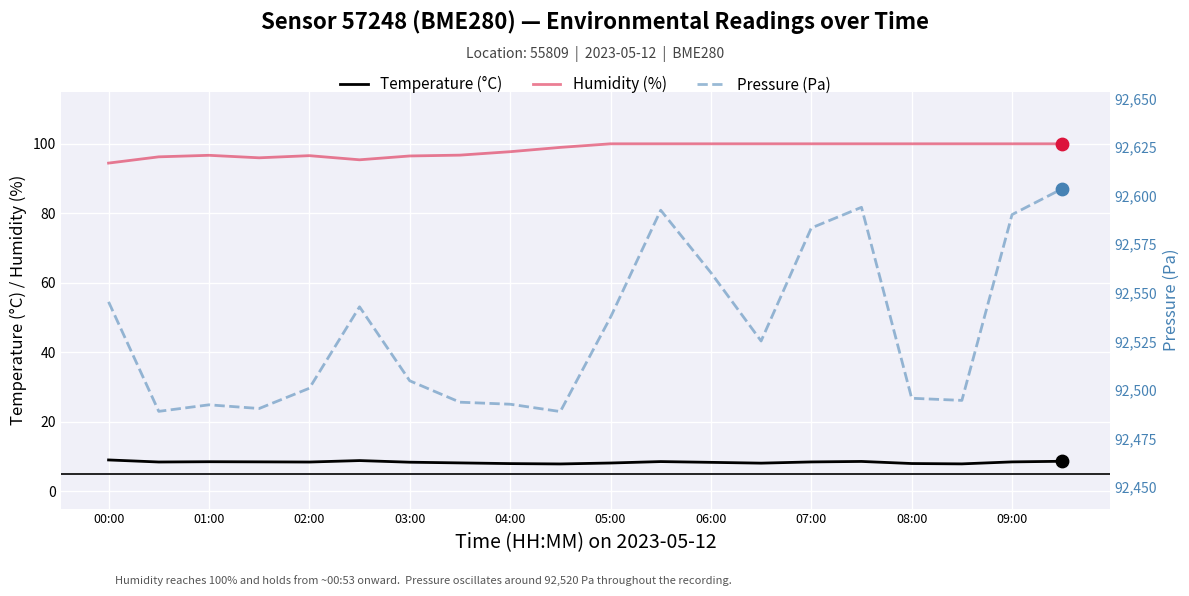

Which series has the largest total across all categories?

Pressure (Pa)